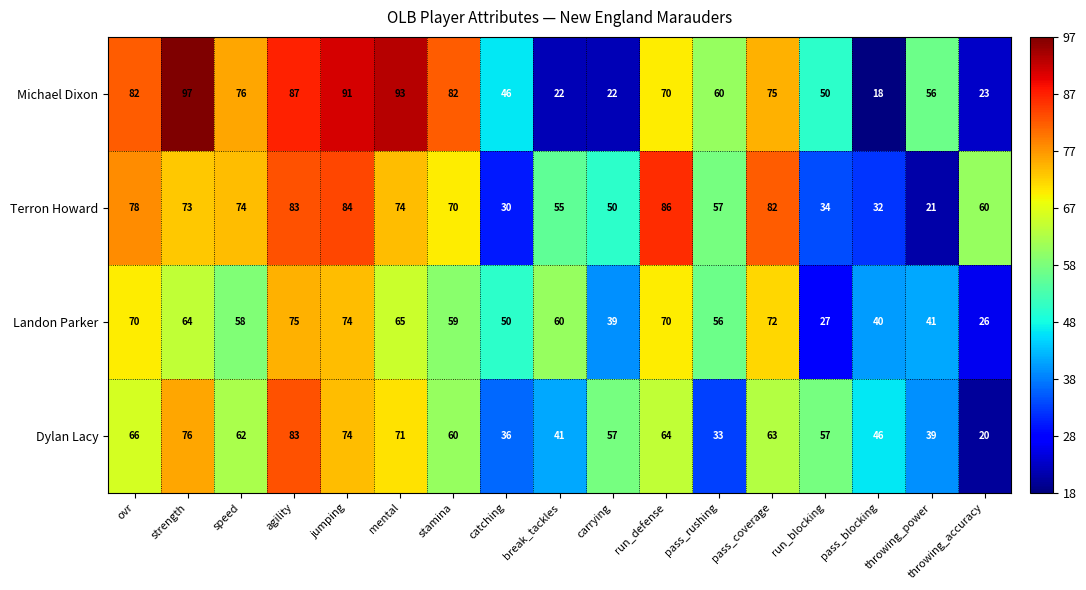

Rank the series at throwing_power from lowest to highest value.

Terron Howard, Dylan Lacy, Landon Parker, Michael Dixon